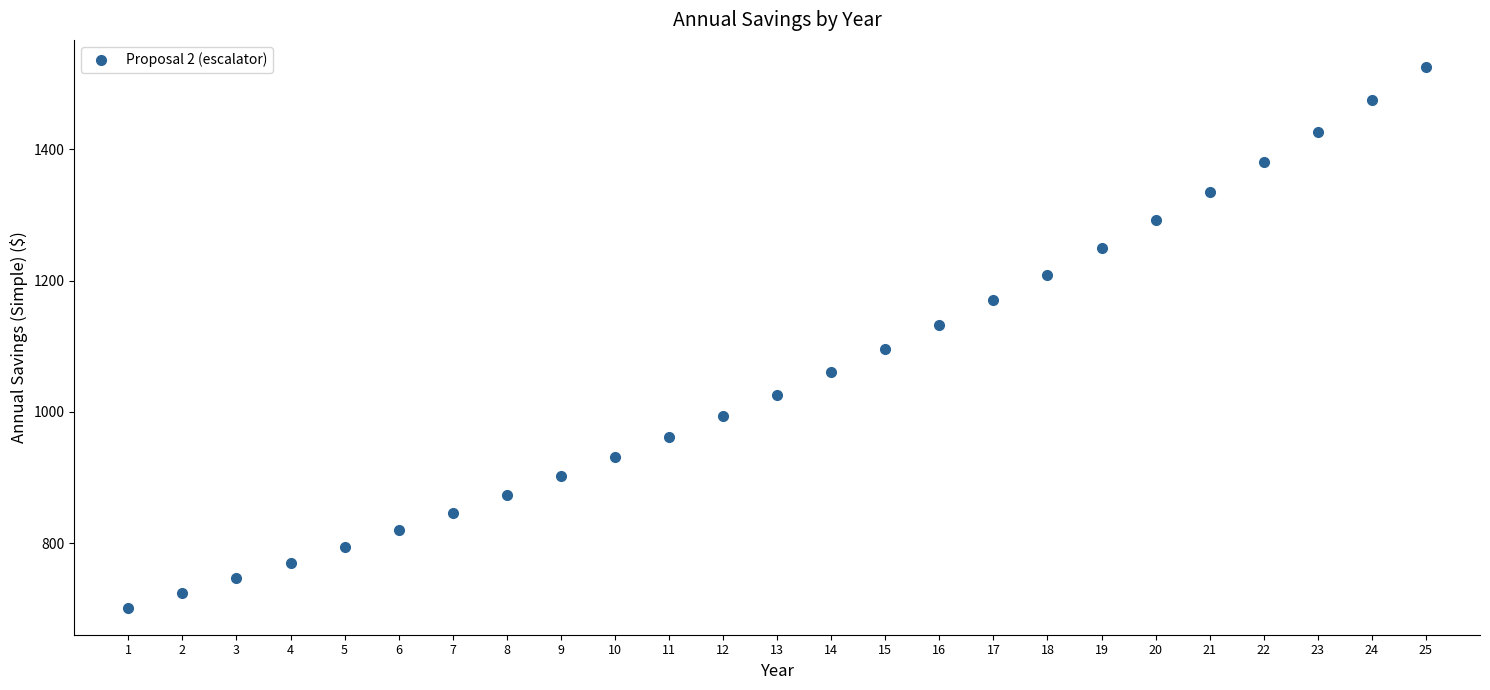

What is the range of X values (max minus min)?

24.0